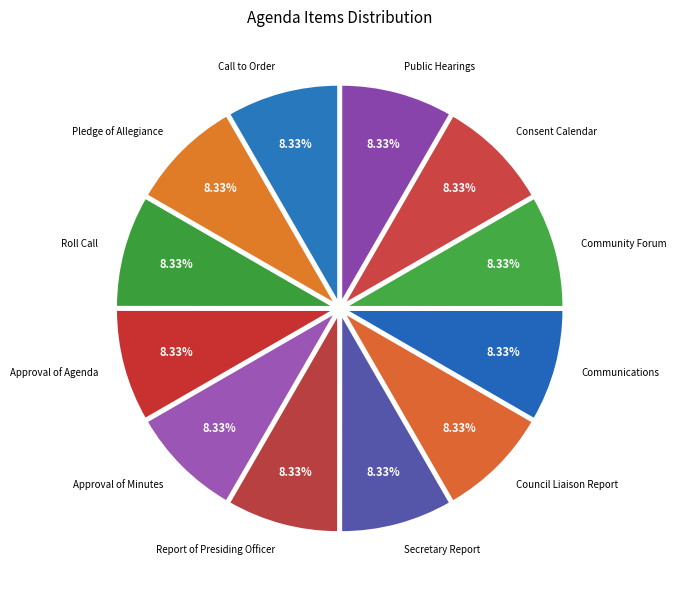

Rank the categories by value from lowest to highest.

Call to Order, Pledge of Allegiance, Roll Call, Approval of Agenda, Approval of Minutes, Report of Presiding Officer, Secretary Report, Council Liaison Report, Communications, Community Forum, Consent Calendar, Public Hearings